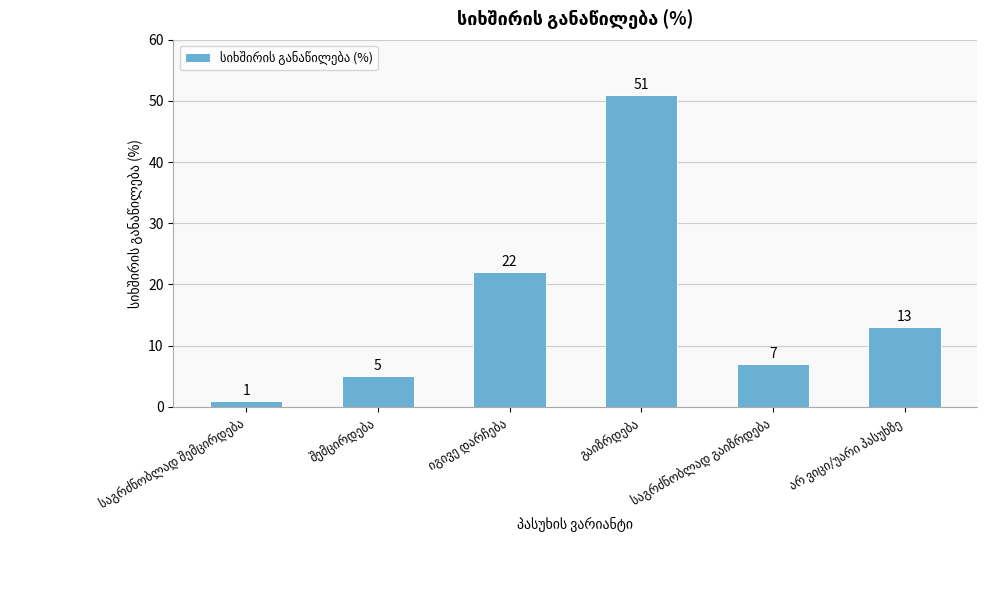

What is the difference between the maximum and second lowest values?

46